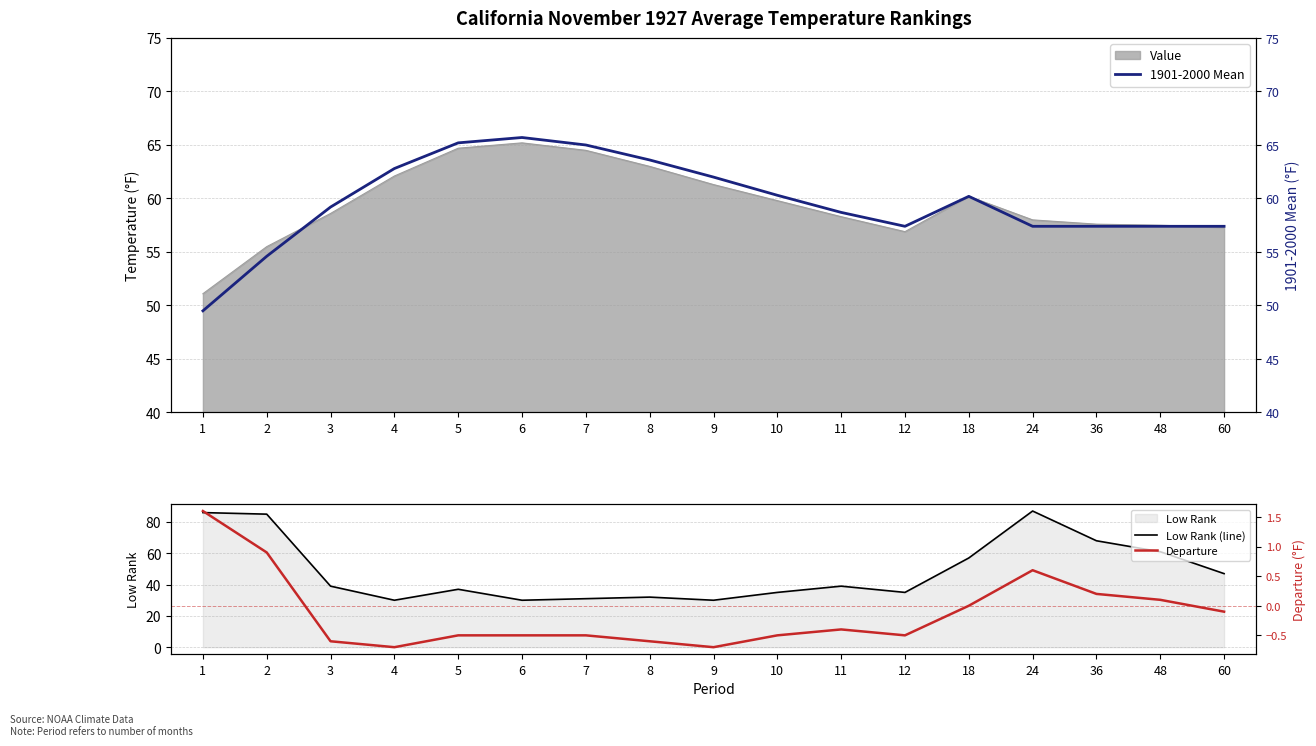

Reading right to left, extract all data points from this chart.

1901-2000 Mean: 57.4	57.4	57.4	57.4	60.2	57.4	58.7	60.3	62.0	63.6	65.0	65.7	65.2	62.8	59.2	54.6	49.5
Low Rank (line): 47.0	61.0	68.0	87.0	57.0	35.0	39.0	35.0	30.0	32.0	31.0	30.0	37.0	30.0	39.0	85.0	86.0
Departure: -0.1	0.1	0.2	0.6	0.0	-0.5	-0.4	-0.5	-0.7	-0.6	-0.5	-0.5	-0.5	-0.7	-0.6	0.9	1.6